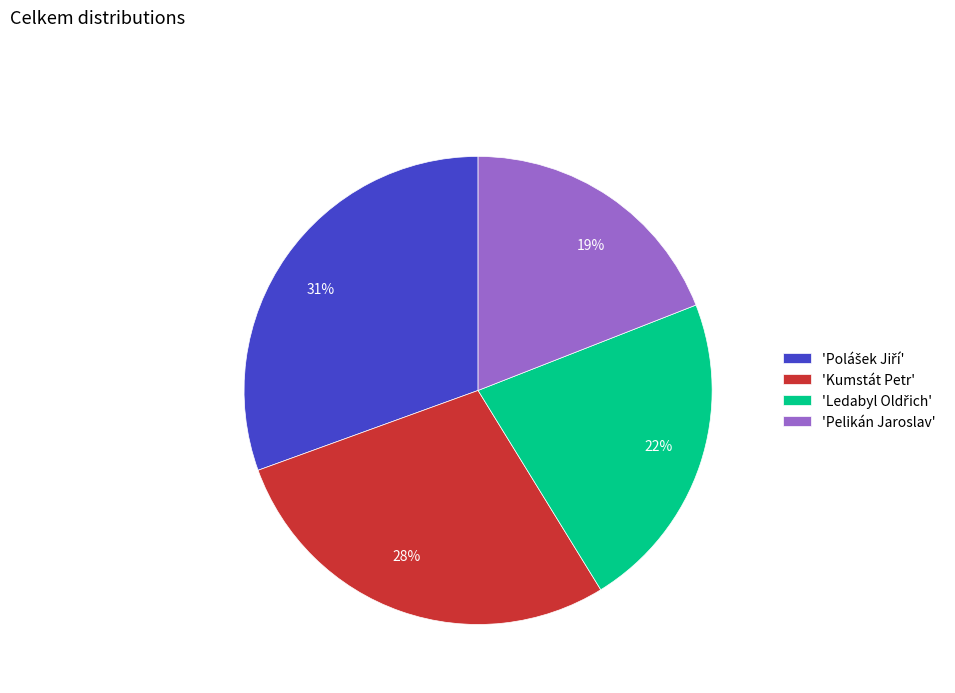

Count the number of slices in the pie.

4